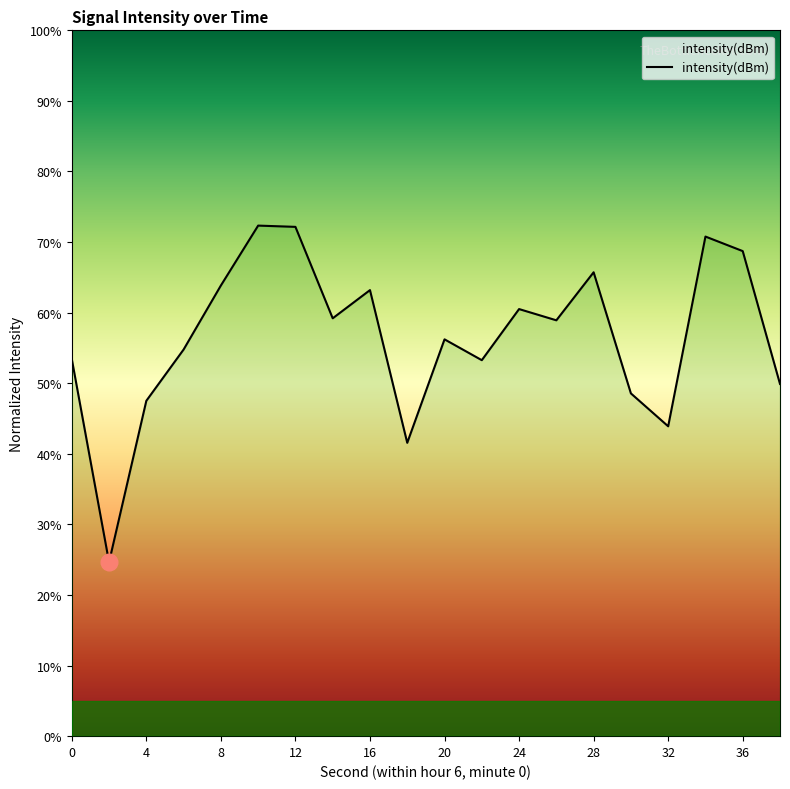

What is the difference between the maximum and minimum values?

47.7